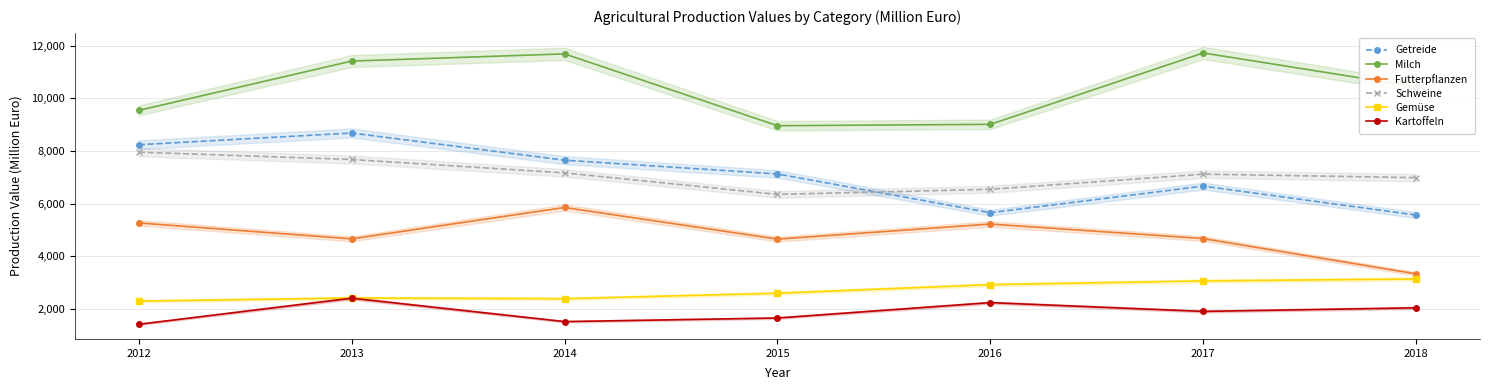

At which category is the sum across all series the highest?

2013